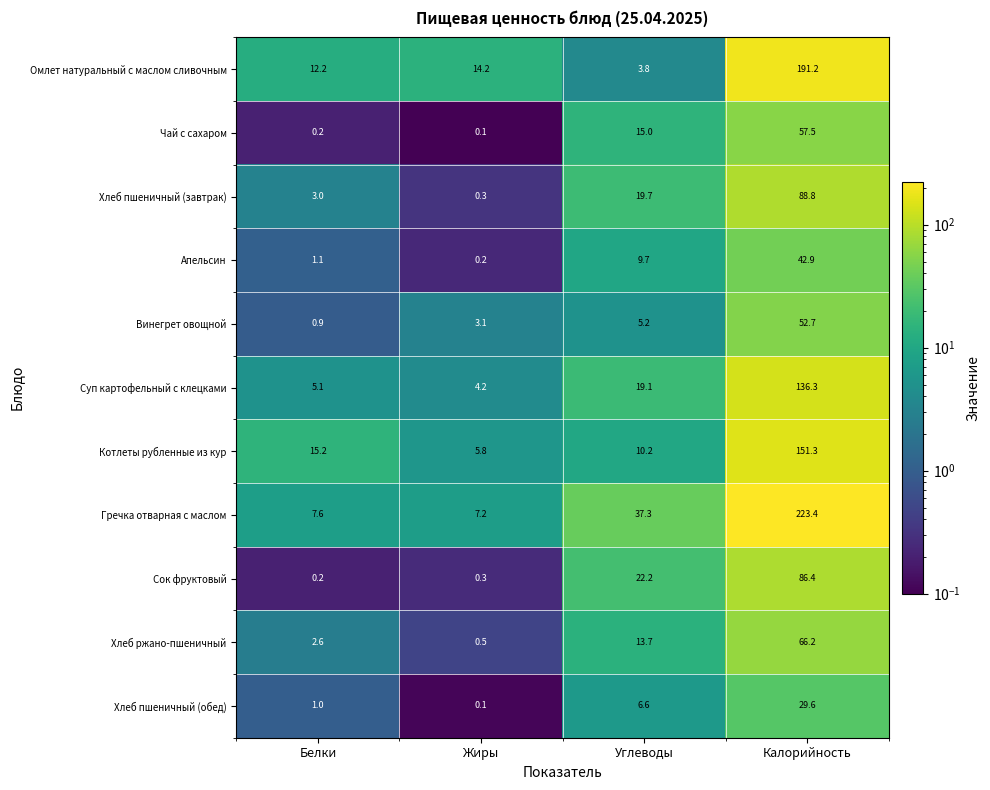

The Хлеб пшеничный (обед) series shows 29.6 at Калорийность. True or false?

True